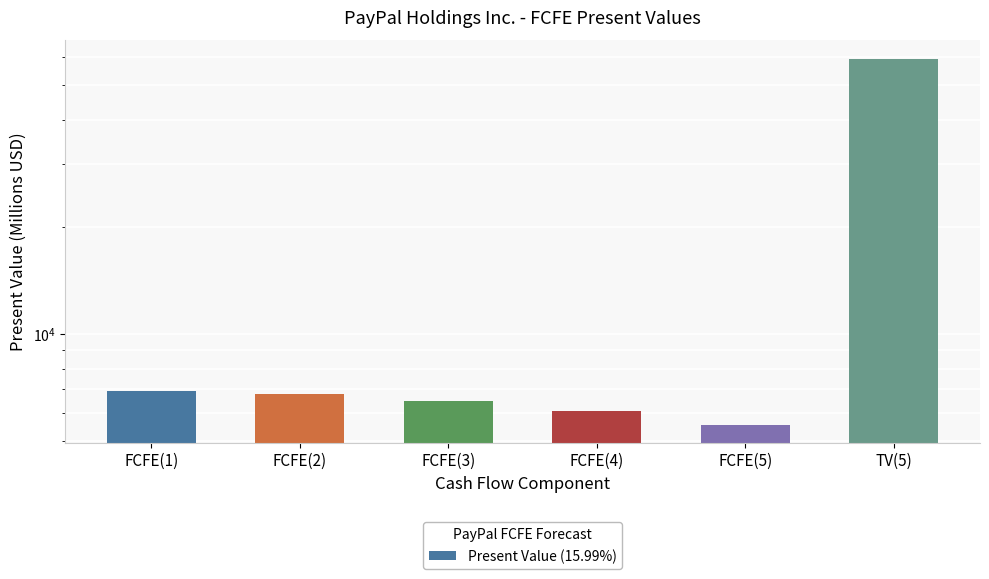

Reading left to right, list all the values displayed in this chart.

FCFE(1)=6920	FCFE(2)=6785	FCFE(3)=6503	FCFE(4)=6089	FCFE(5)=5567	TV(5)=59320